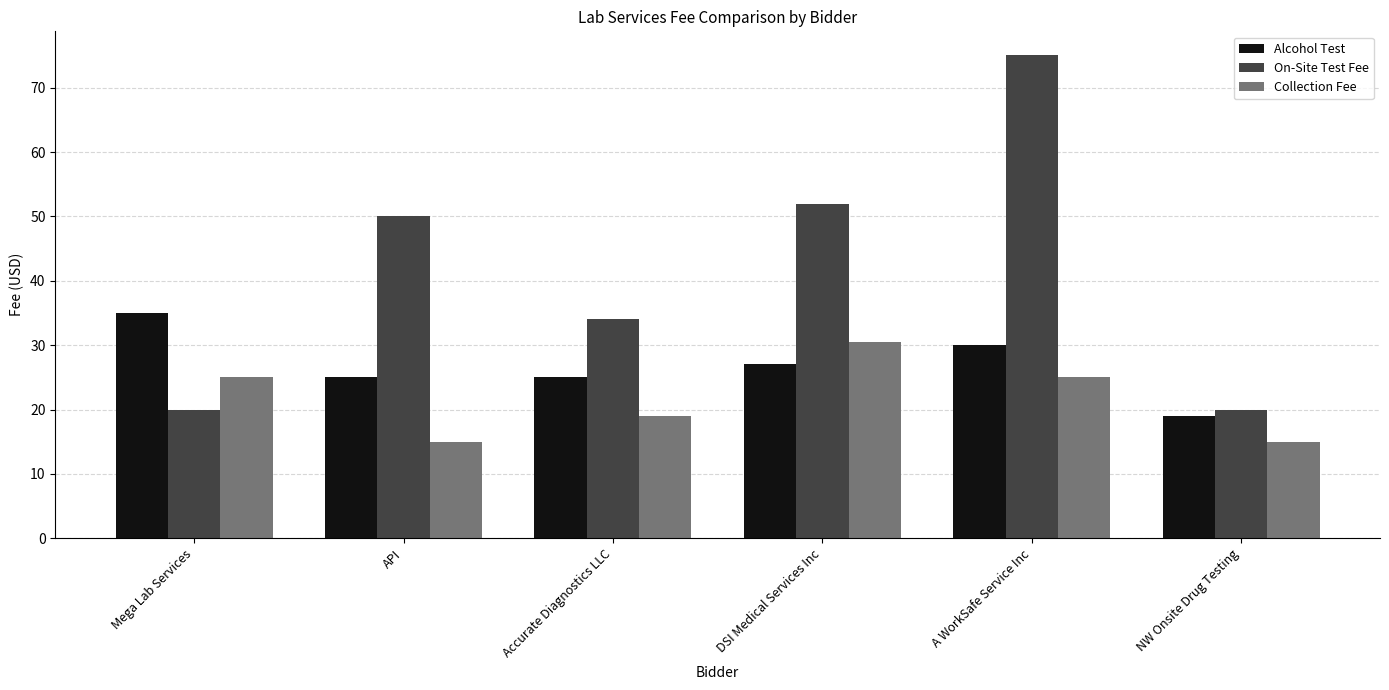

Count the number of categories in the chart.

6